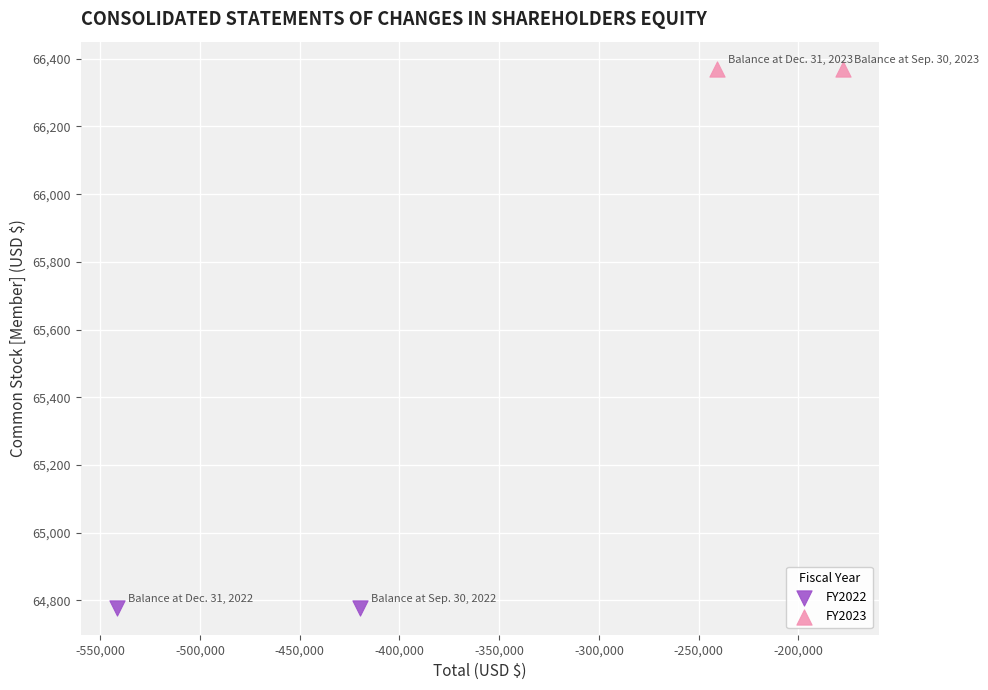

What are all the series names shown in the legend?

FY2022, FY2023